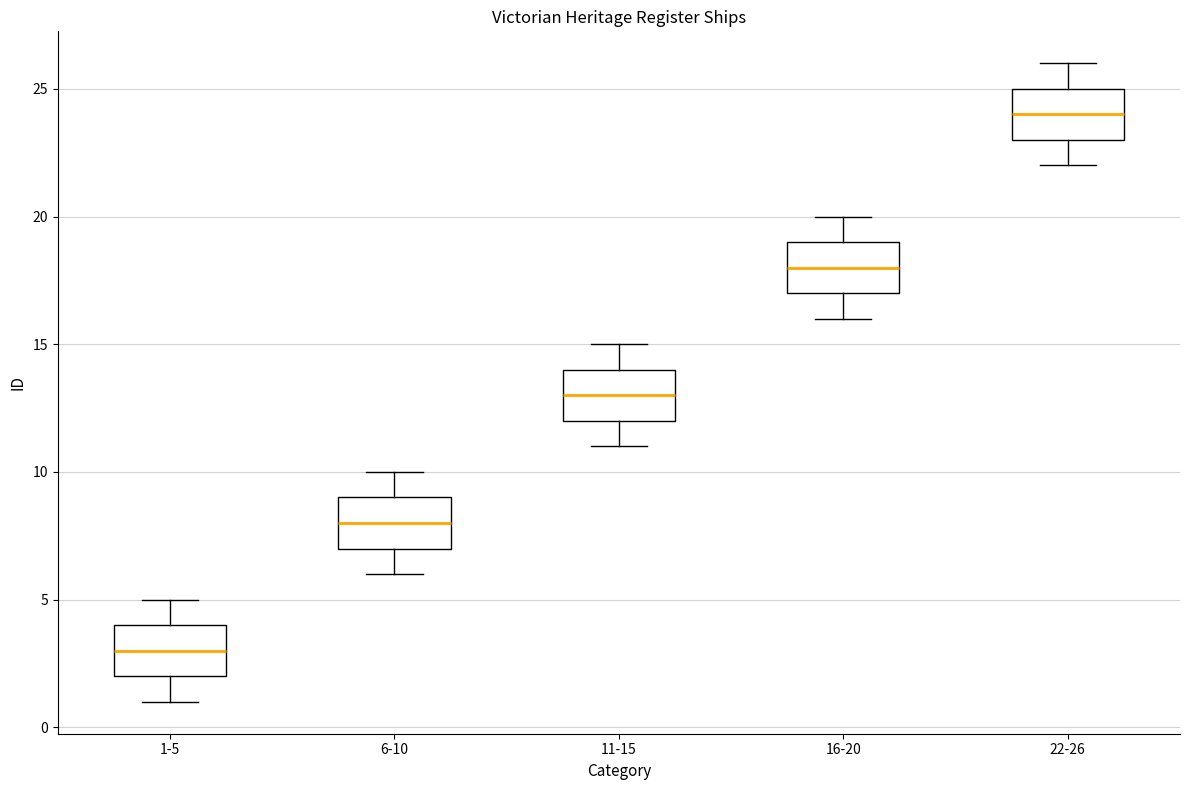

Which box has the lowest median line?

1-5